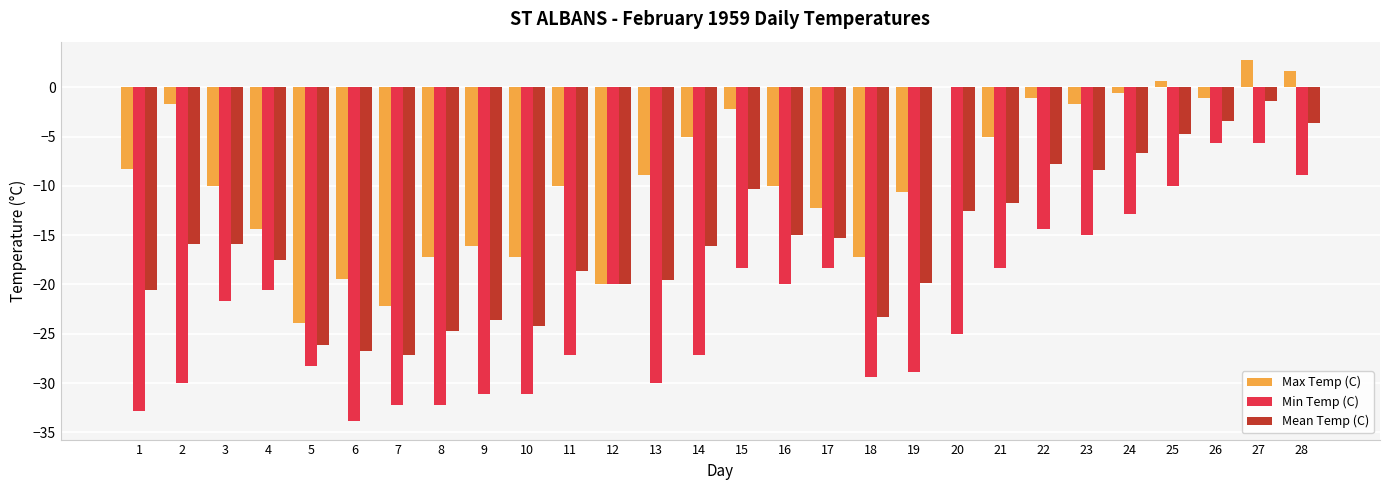

Which category has the highest value across all series?

27